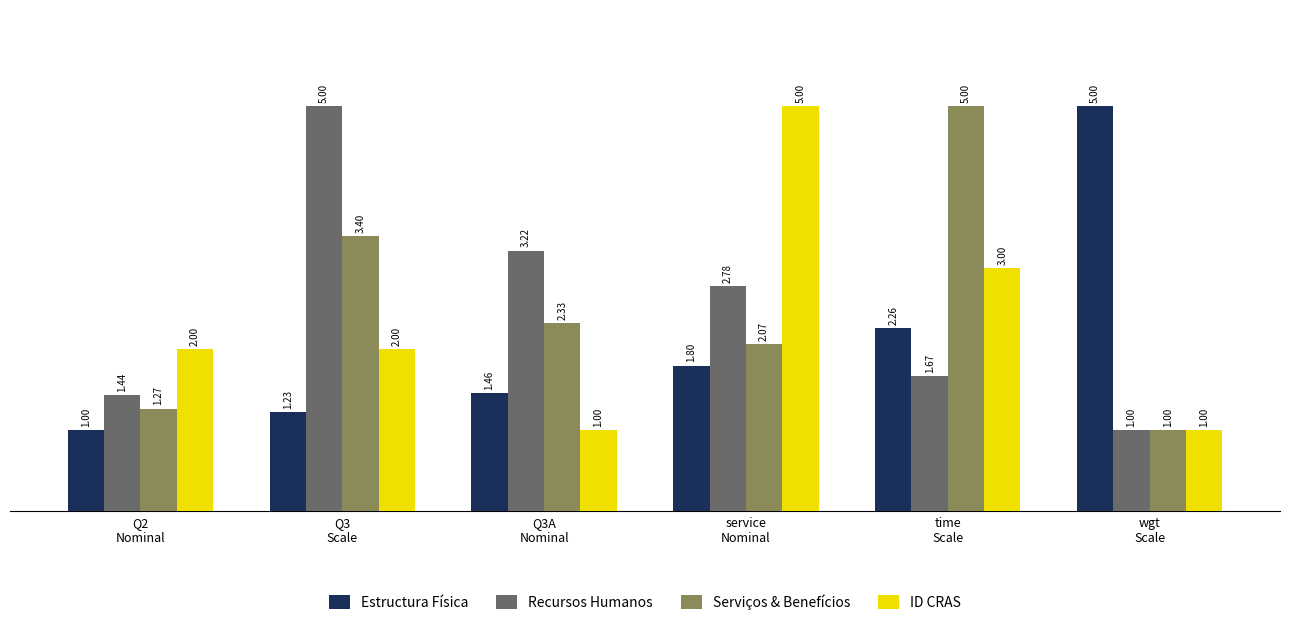

Is the value of Serviços & Benefícios at wgt
Scale greater than the value of ID CRAS at time
Scale?

No